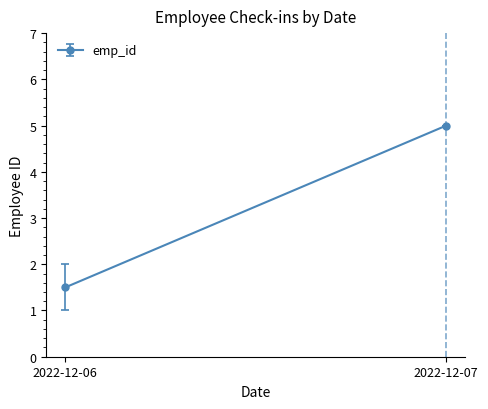

What is the greatest value displayed?

5